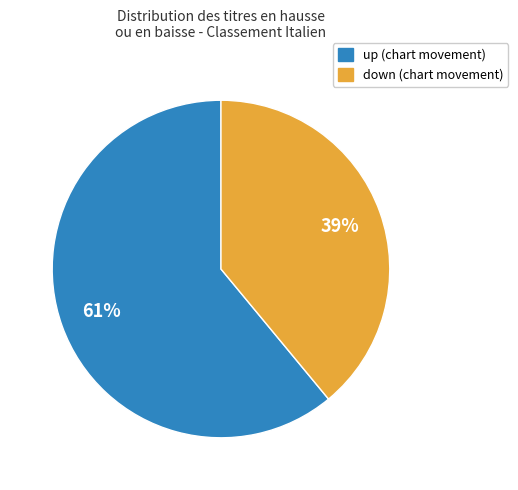

Approximately how many times larger is the value at down compared to up?

0.6